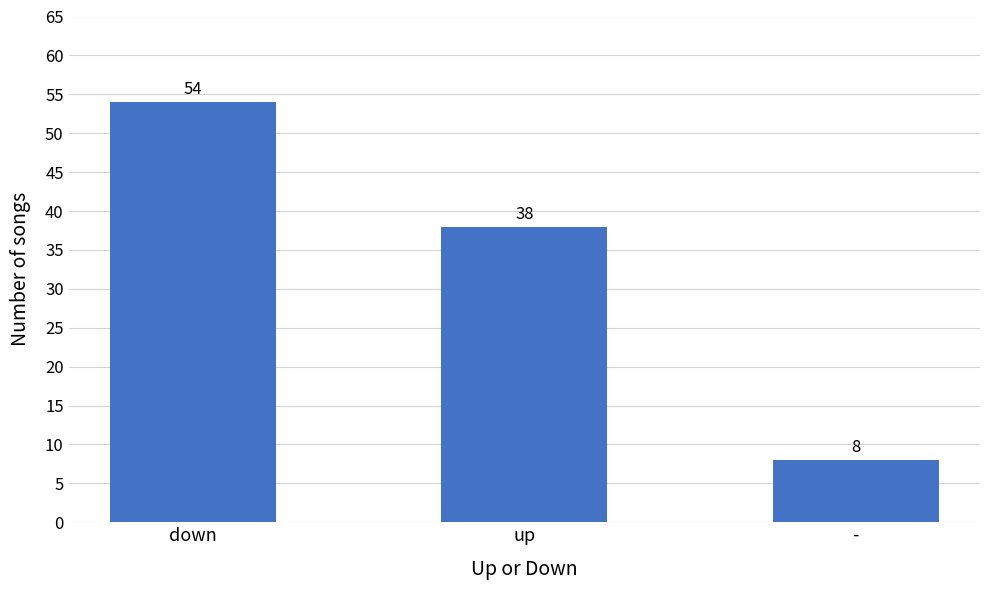

What is the label of the 3rd bar from the left?

-